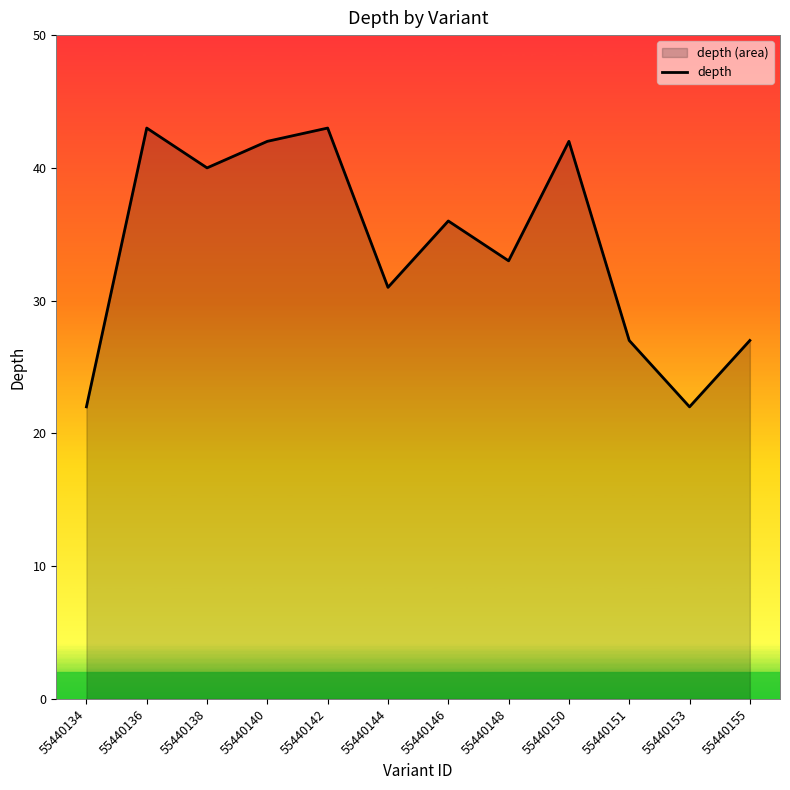

How many lines are shown in the chart?

1